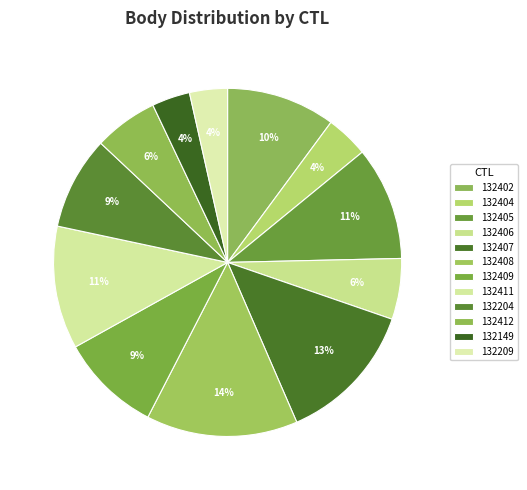

What is the total percentage of 132209 and 132204?

12.2%